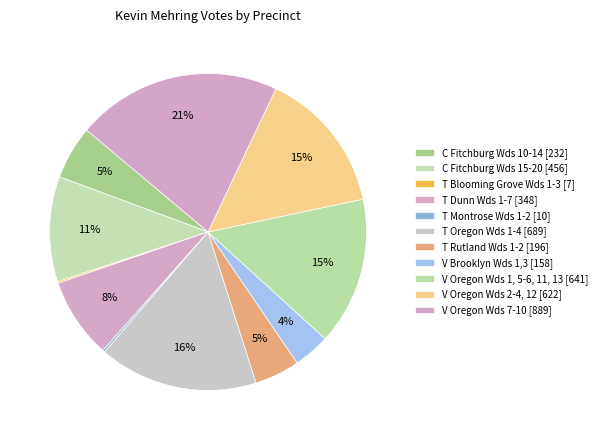

How many slices are in this pie chart?

11